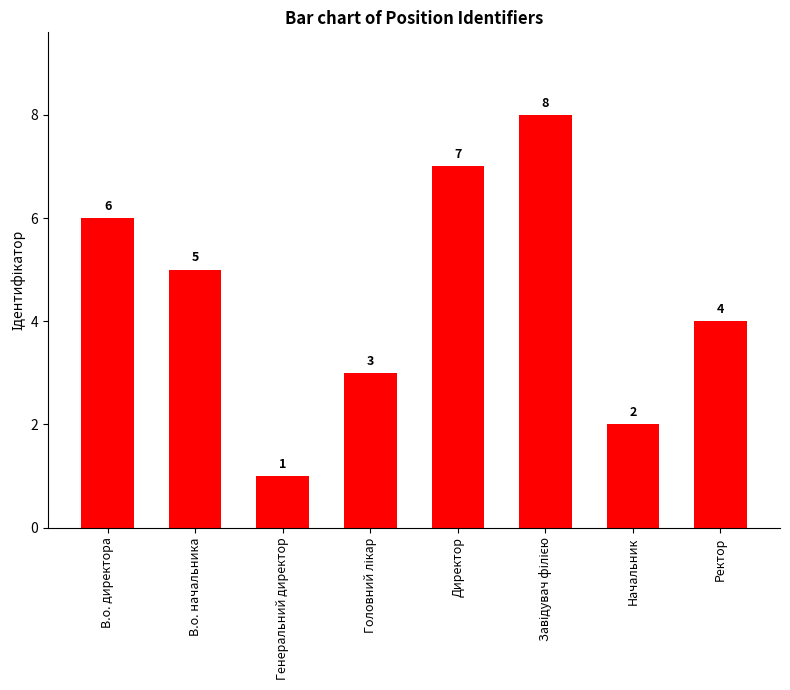

Reading left to right, what are all the values shown in this chart?

6	5	1	3	7	8	2	4